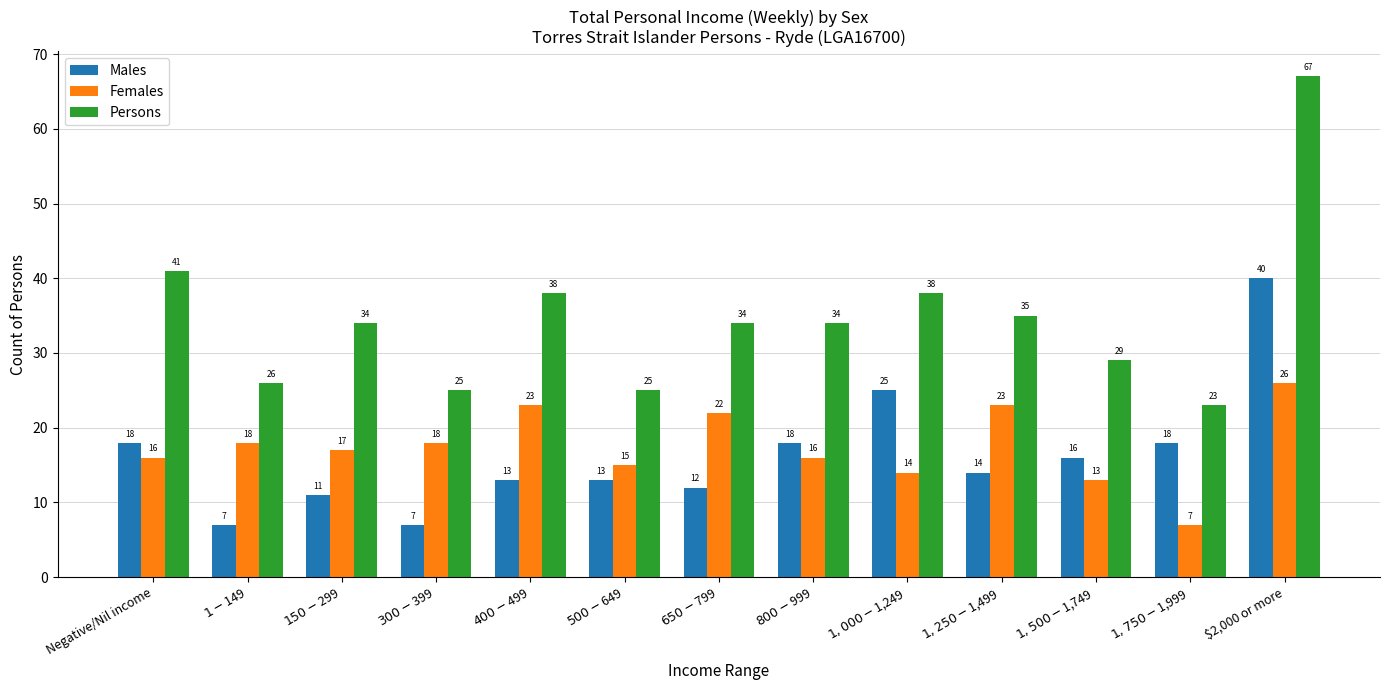

How many groups of bars are there?

13